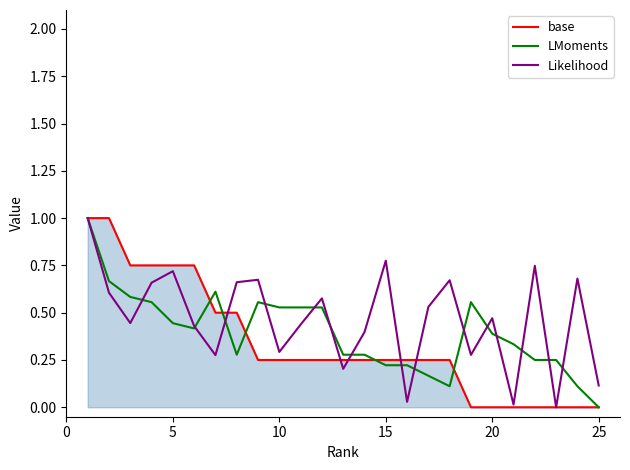

What are all the series names shown in the legend?

base, LMoments, Likelihood